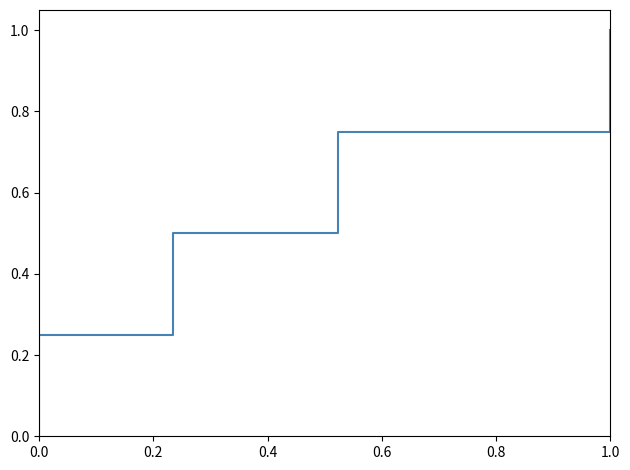

True or false: the data has more than 2 interior local peaks.

False